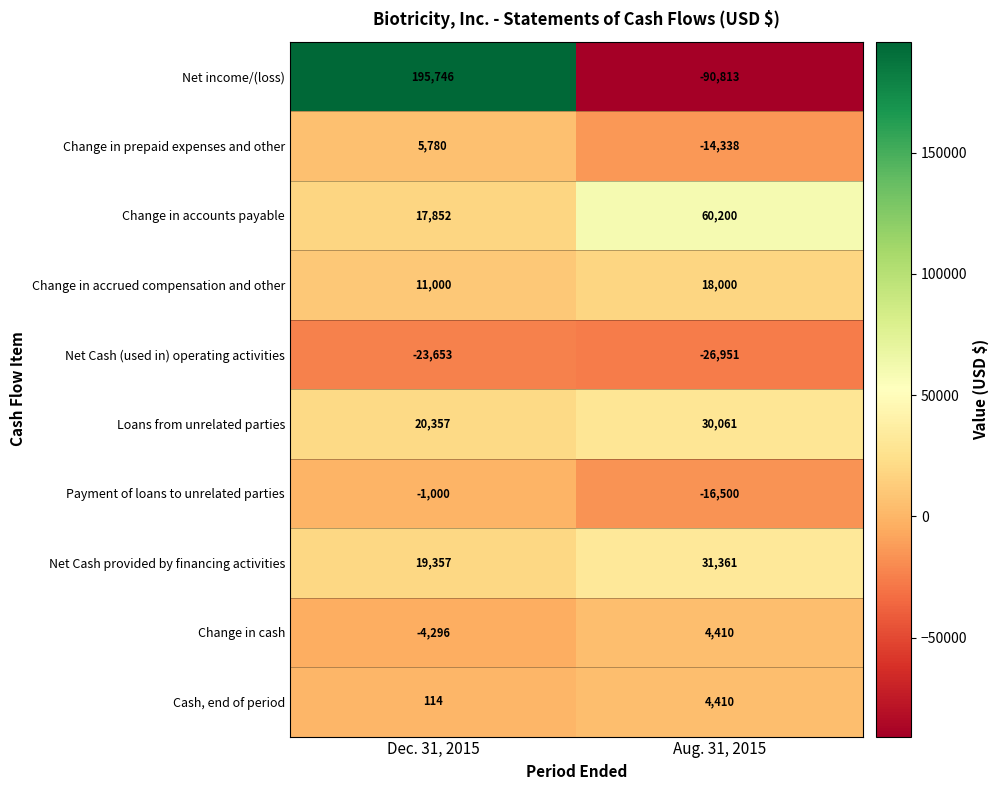

Reading left to right, transcribe all the data shown in this chart.

Net income/(loss): 195746	-90813
Change in prepaid expenses and other: 5780	-14338
Change in accounts payable: 17852	60200
Change in accrued compensation and other: 11000	18000
Net Cash (used in) operating activities: -23653	-26951
Loans from unrelated parties: 20357	30061
Payment of loans to unrelated parties: -1000	-16500
Net Cash provided by financing activities: 19357	31361
Change in cash: -4296	4410
Cash, end of period: 114	4410